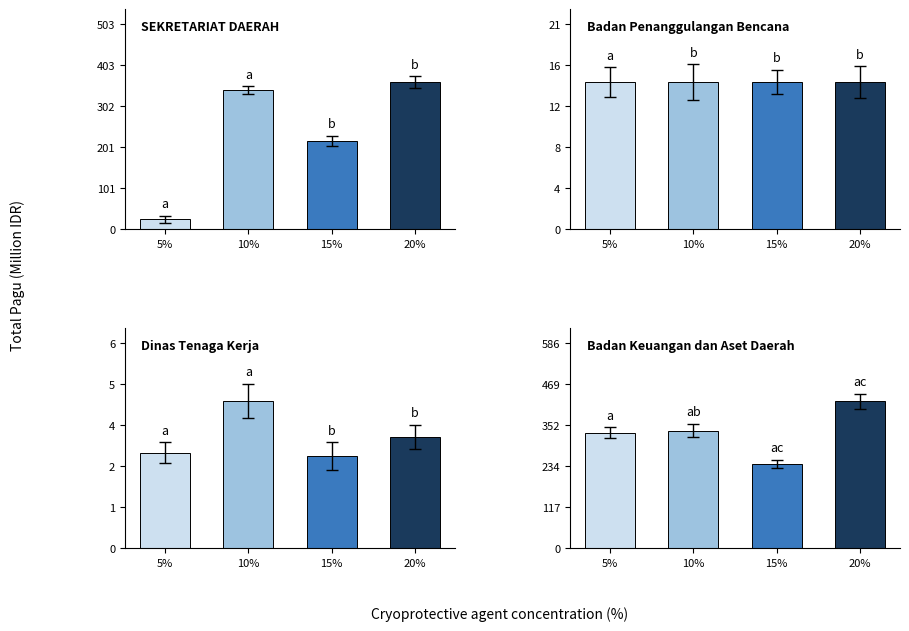

Reading left to right, transcribe all the data shown in this chart.

SEKRETARIAT DAERAH: 5%=24.4	10%=340.2	15%=215.9	20%=359.5
Badan Penanggulangan Bencana: 5%=14.7	10%=14.7	15%=14.7	20%=14.7
Dinas Tenaga Kerja: 5%=2.8	10%=4.3	15%=2.7	20%=3.2
Badan Keuangan dan Aset Daerah: 5%=329.0	10%=335.1	15%=239.1	20%=418.6